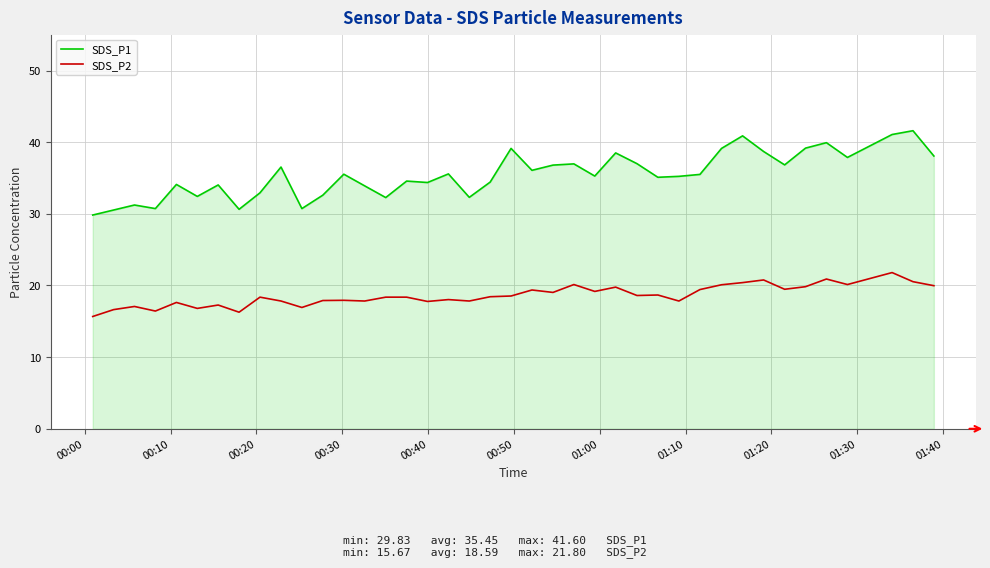

Which series has the largest total across all categories?

SDS_P1